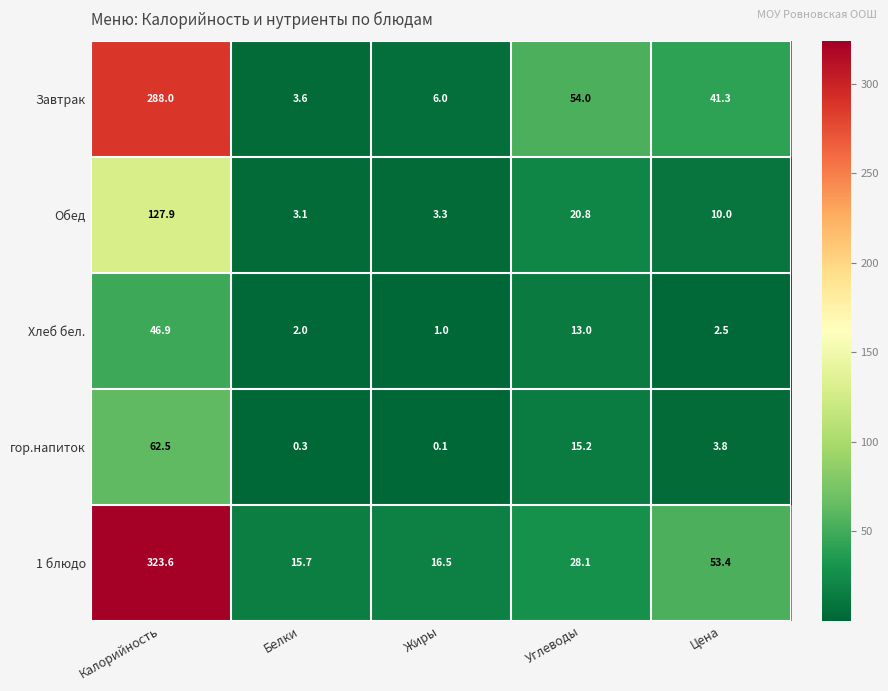

Reading left to right, transcribe all the data shown in this chart.

Завтрак: 288.0	3.6	6.0	54.0	41.3
Обед: 127.9	3.1	3.3	20.8	10.0
Хлеб бел.: 46.9	2.0	1.0	13.0	2.5
гор.напиток: 62.5	0.3	0.1	15.2	3.8
1 блюдо: 323.6	15.7	16.5	28.1	53.4